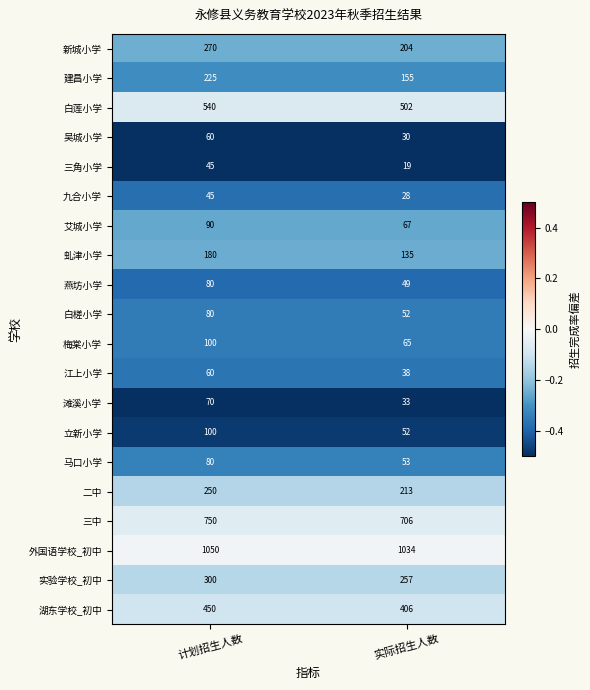

What is the lowest value of the 吴城小学 series?

30